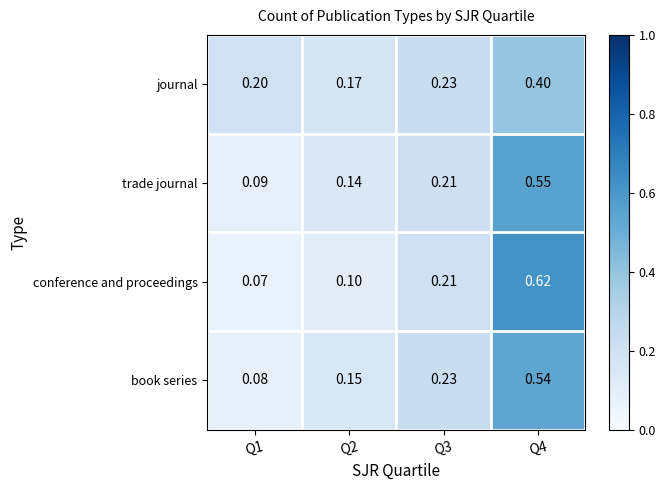

Between Q1 and Q3, which series saw the biggest shift?

book series